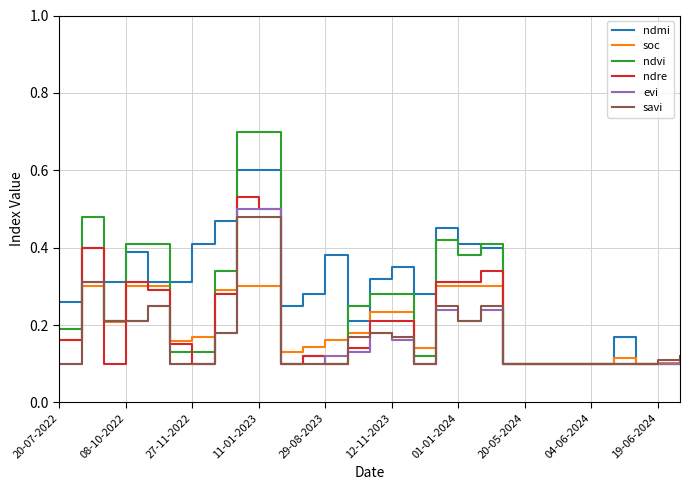

Which series has the widest spread of values?

ndvi